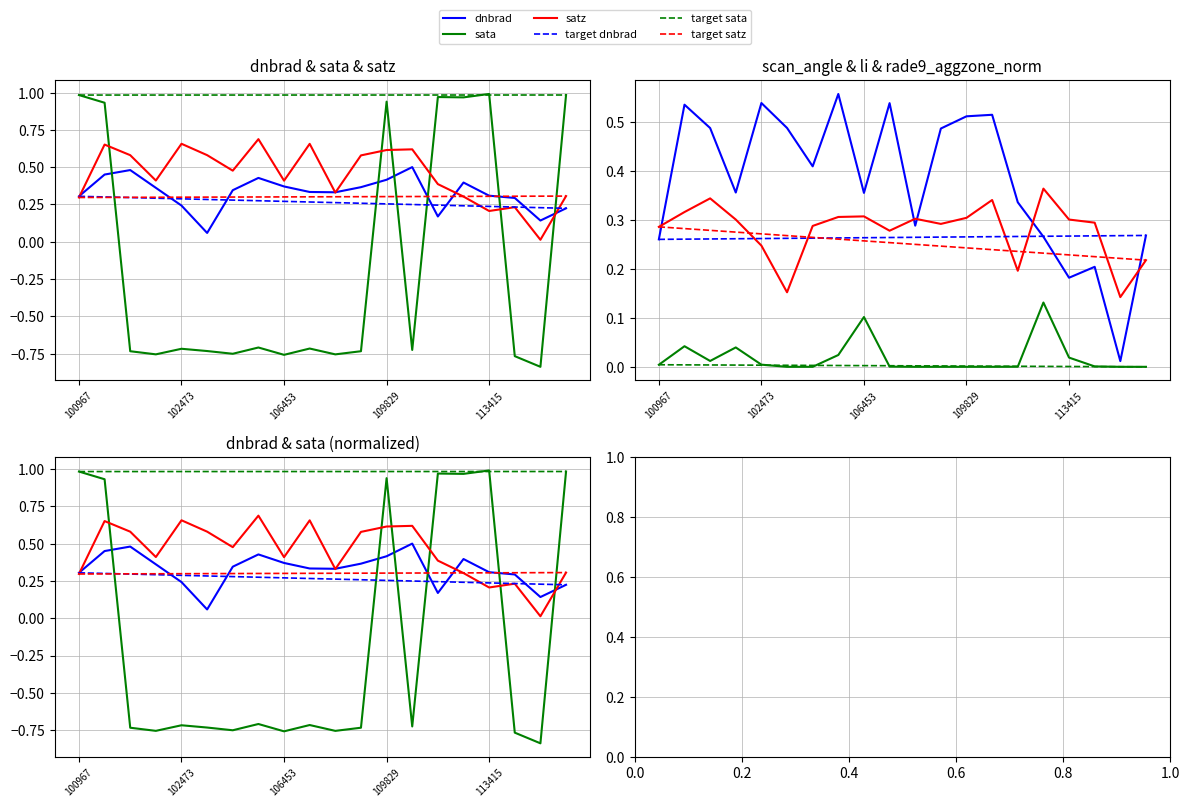

What is the minimum value for sata?

-0.8